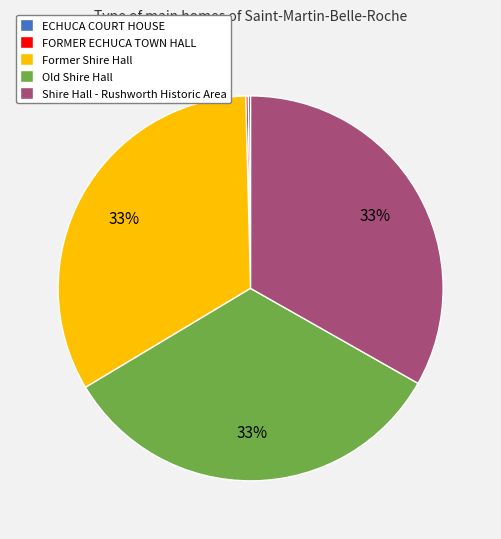

Does Old Shire Hall account for over 50% of the chart?

No